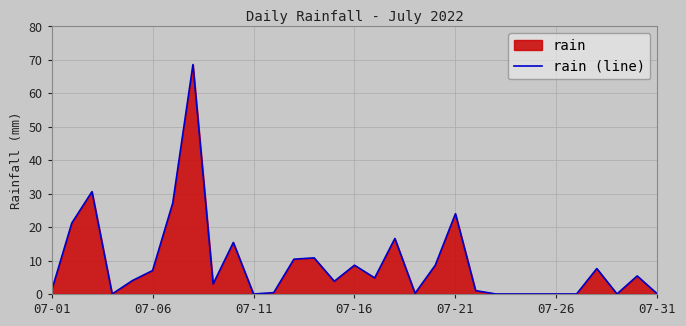

What is the maximum value shown in the chart?

68.6